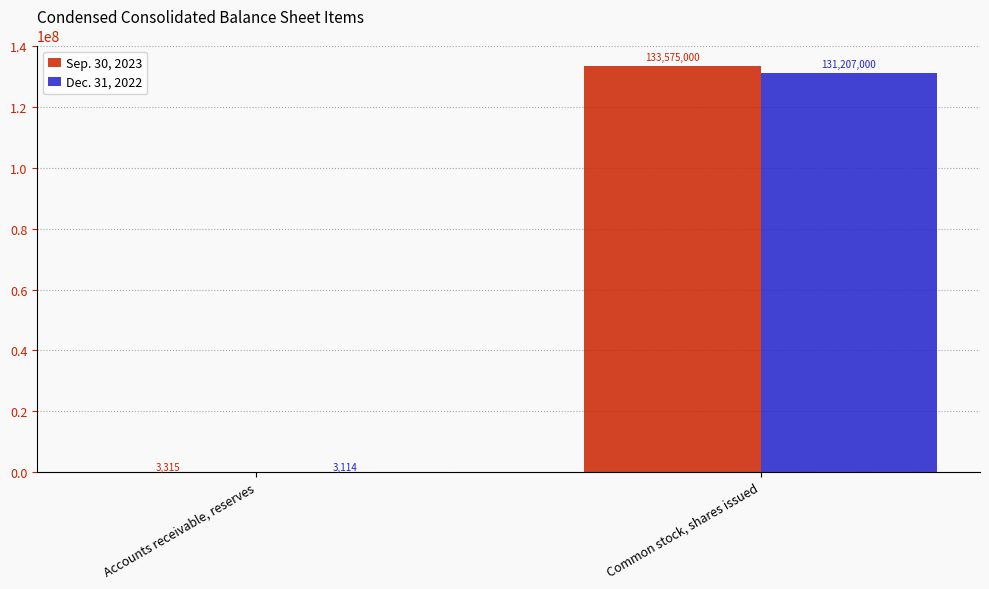

What is the total value across all series at Accounts receivable, reserves?

6429